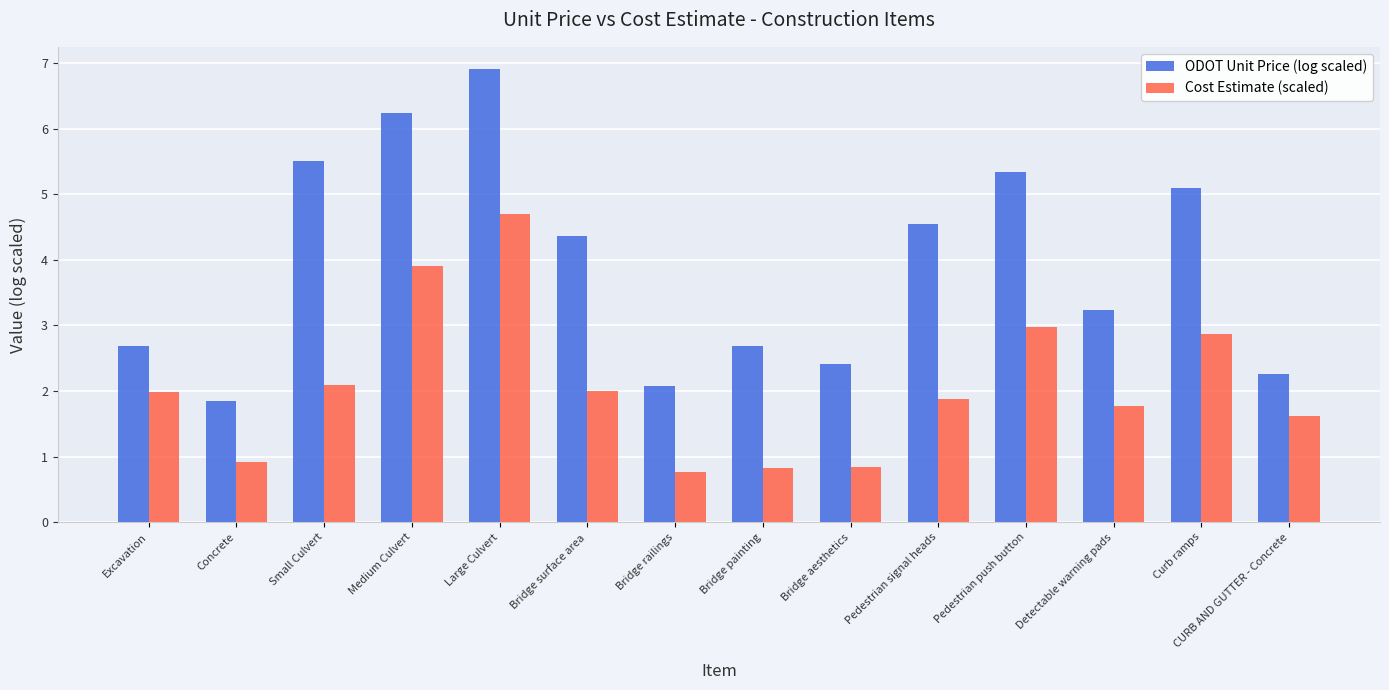

What is the value of the Cost Estimate (scaled) bar at the 4th from the left?

3.9